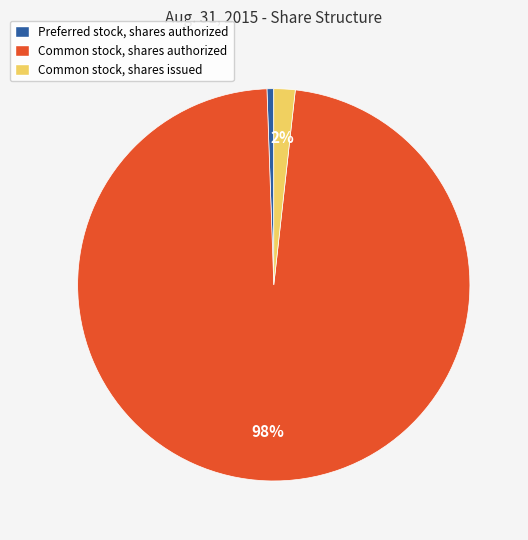

What percentage is the Preferred stock, shares authorized slice, to the nearest percent?

1%